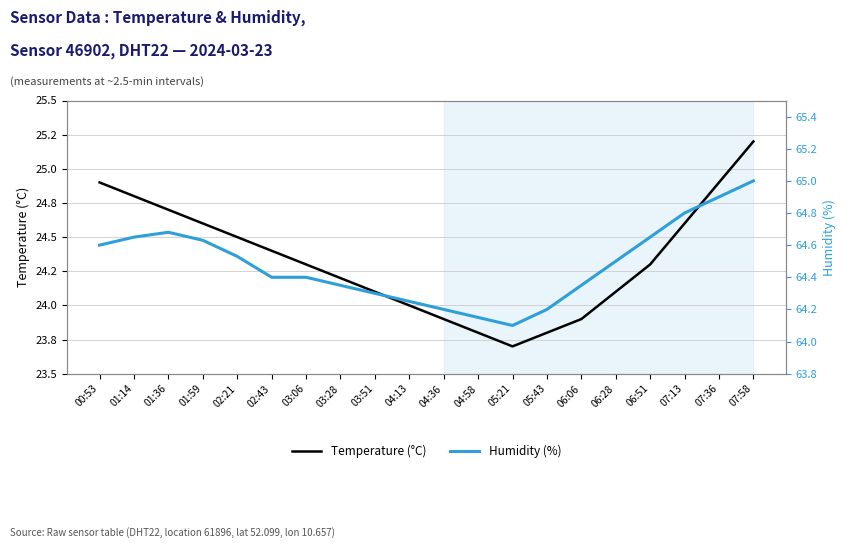

Rank the series by their maximum value, from lowest to highest.

Temperature (°C), Humidity (%)